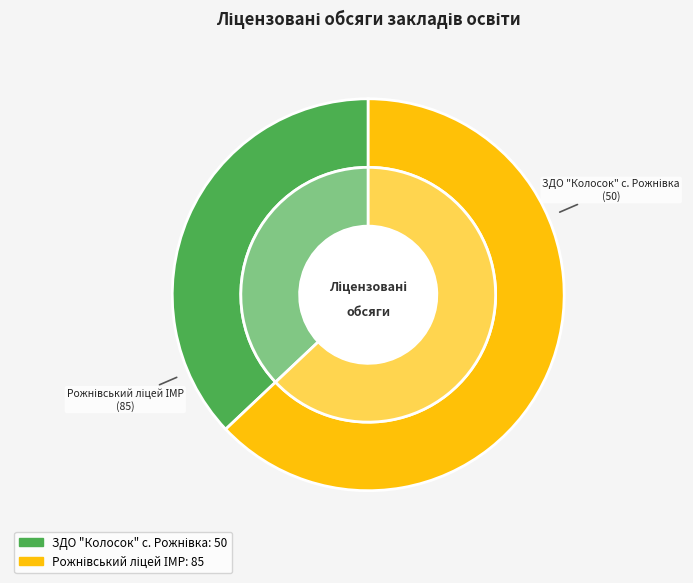

To the nearest percent, what percentage of the pie is ЗДО "Колосок" с. Рожнівка?

37%